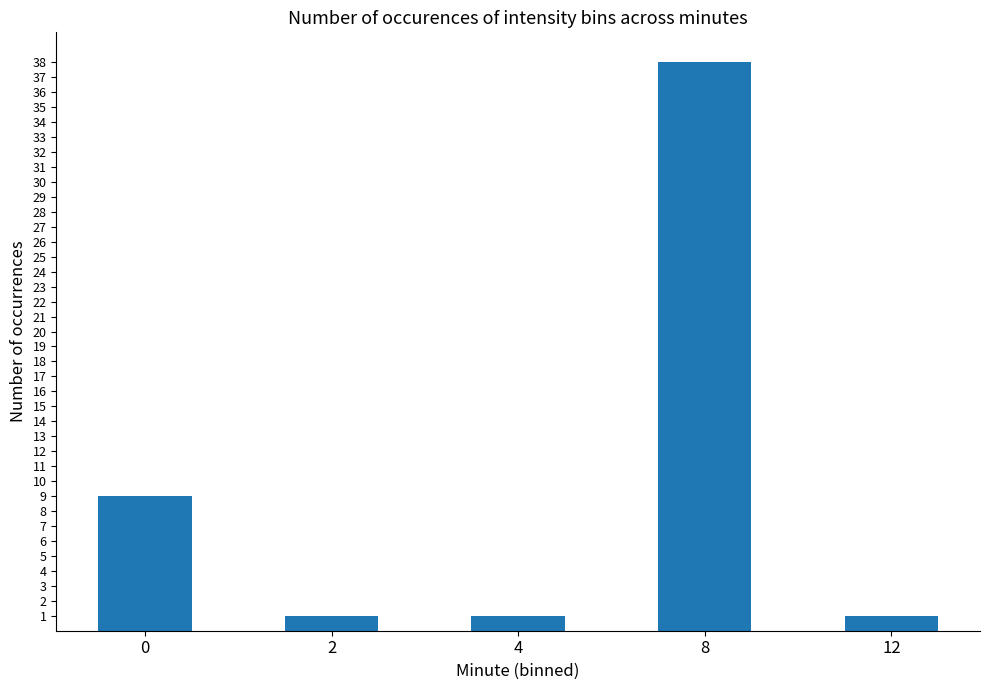

Count the number of categories in the chart.

5